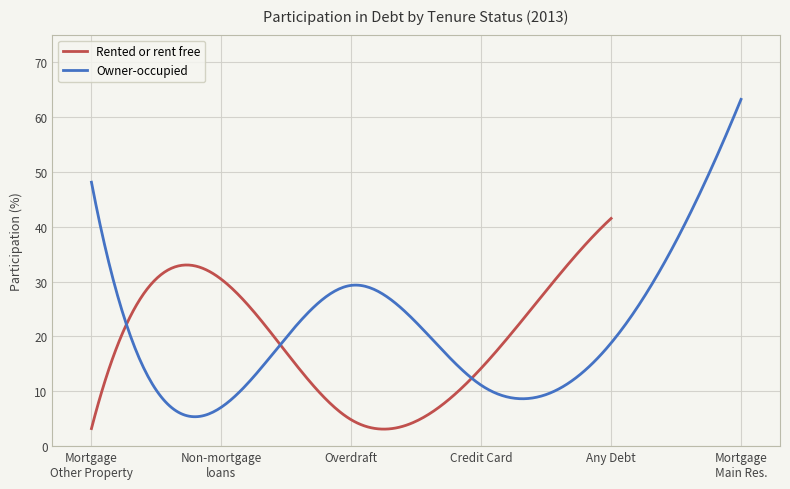

What is the sum of the Owner-occupied values at Credit Card and Non-mortgage loans?

18.2